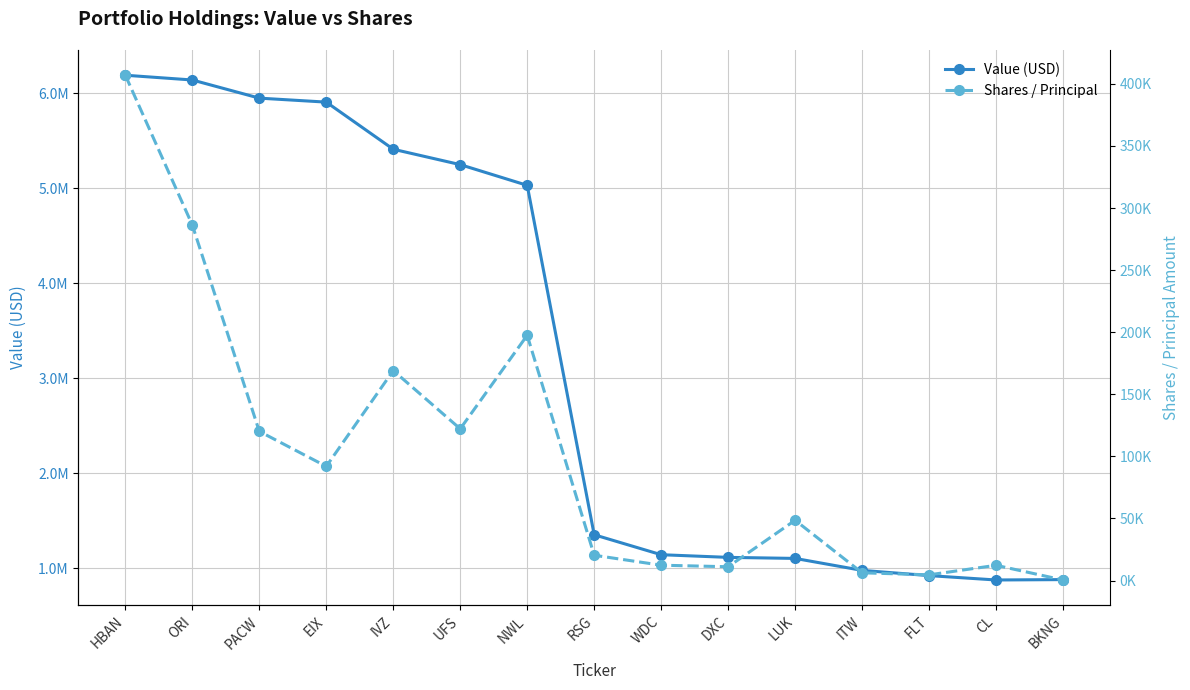

What is the maximum value shown in the chart?

6191000